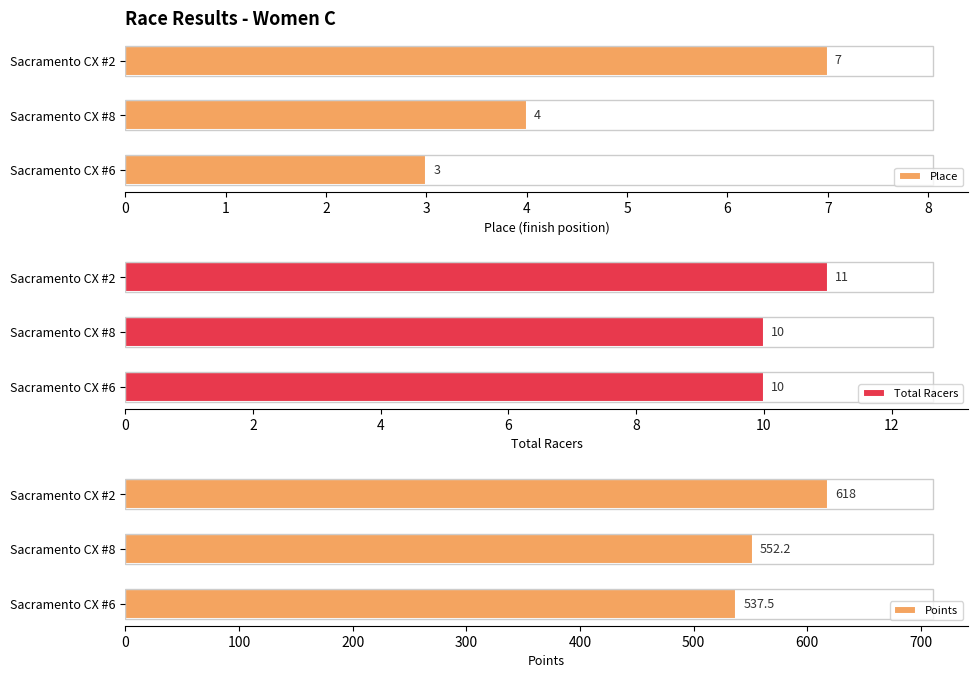

What is the difference between the Place values at Sacramento CX #6 and Sacramento CX #2?

4